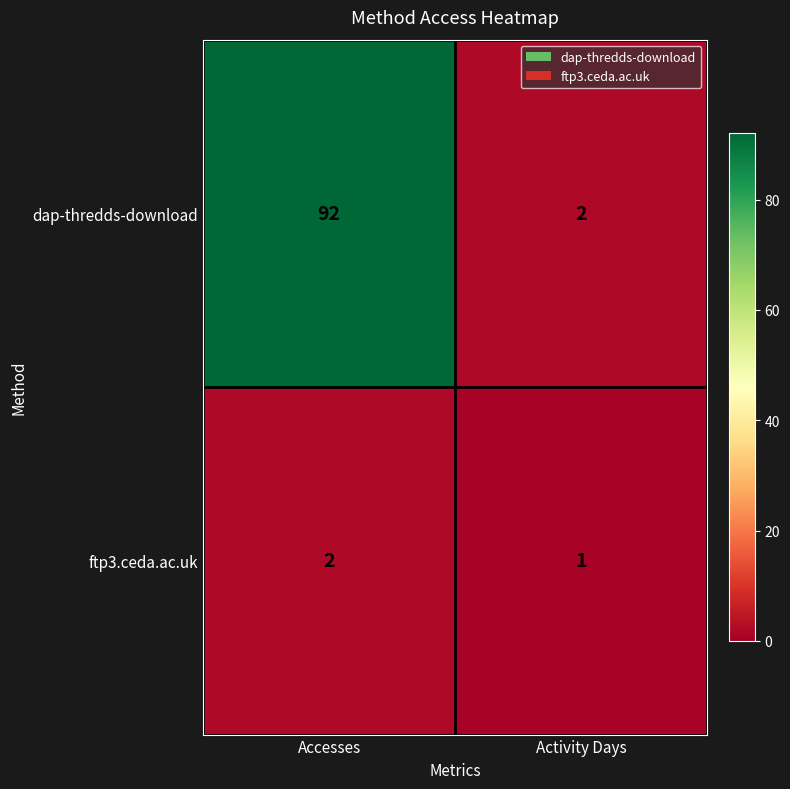

Reading left to right, transcribe all the data shown in this chart.

dap-thredds-download: 92	2
ftp3.ceda.ac.uk: 2	1